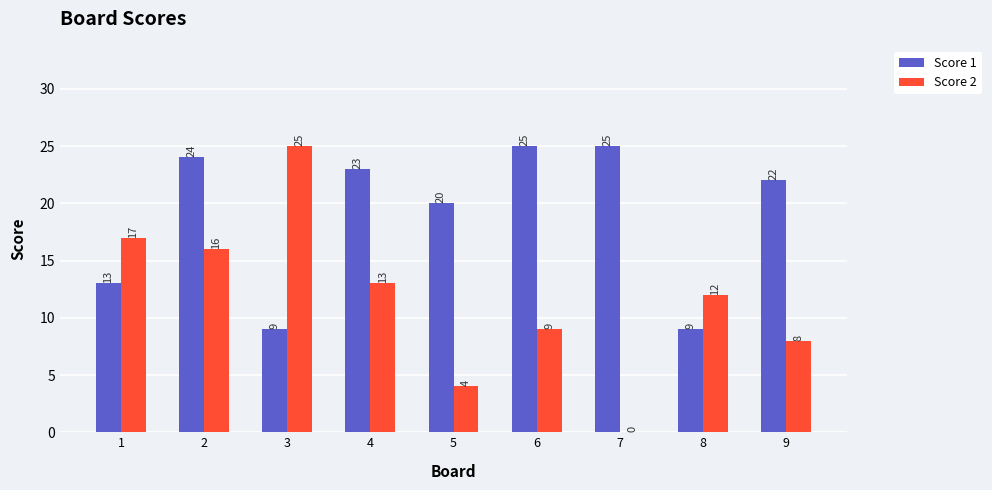

How many values in Score 2 are above zero?

8